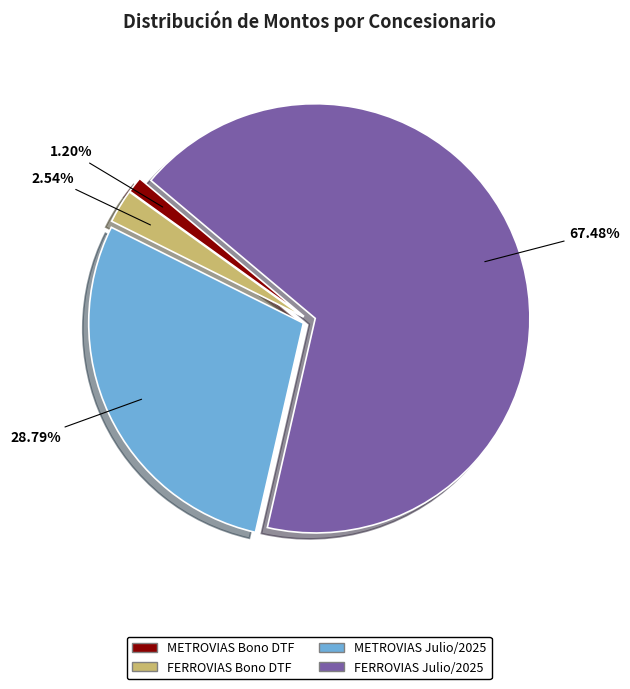

Is there a majority slice in this chart?

Yes